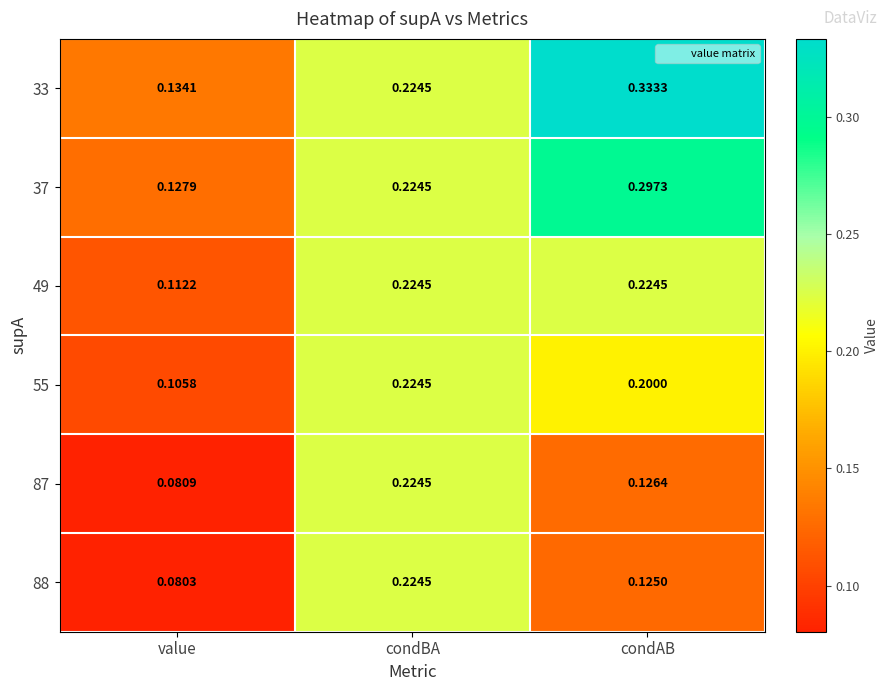

Rank the categories by 87 value from highest to lowest.

condBA, condAB, value